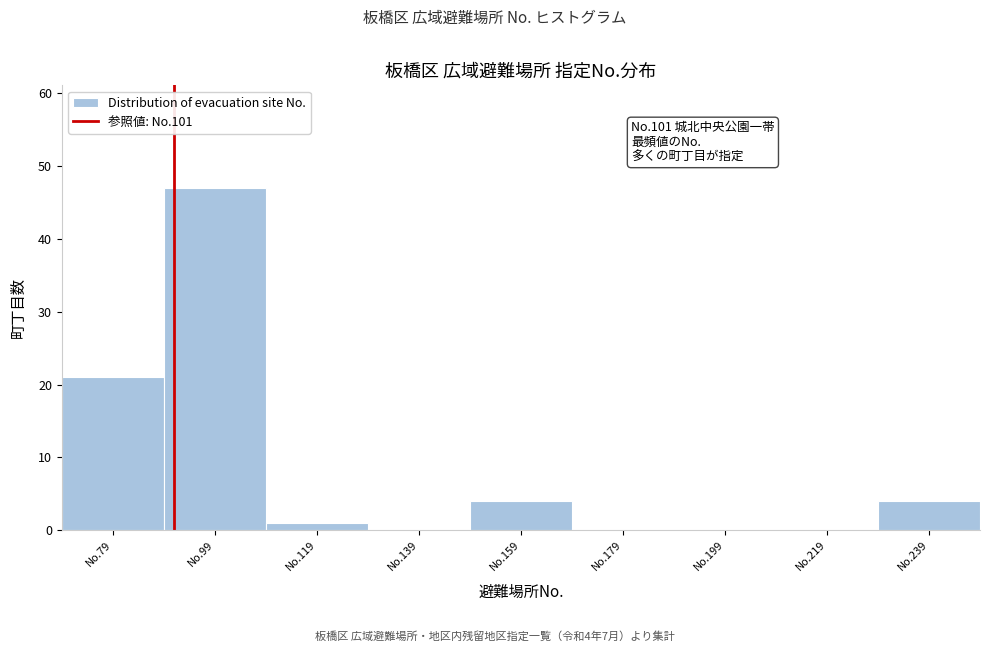

Reading left to right, list all the values displayed in this chart.

No.79=21	No.99=47	No.119=1	No.139=0	No.159=4	No.179=0	No.199=0	No.219=0	No.239=4